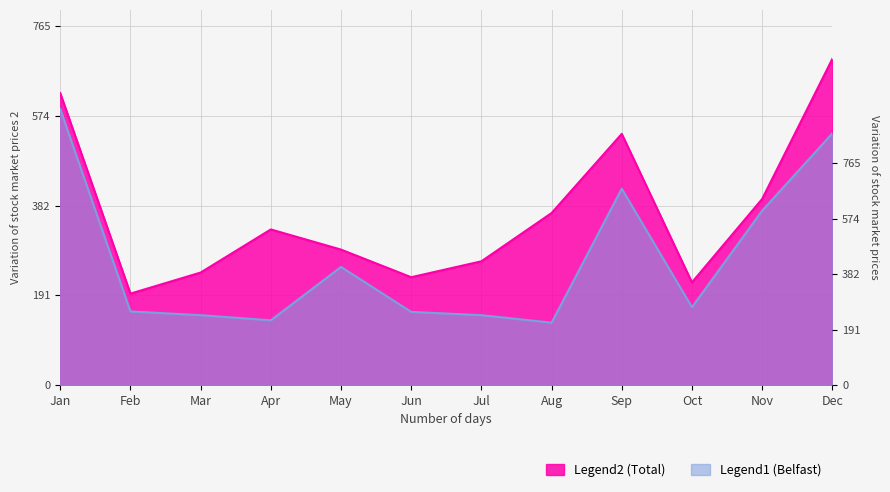

Is it true that Belfast equals 349 at May?

False